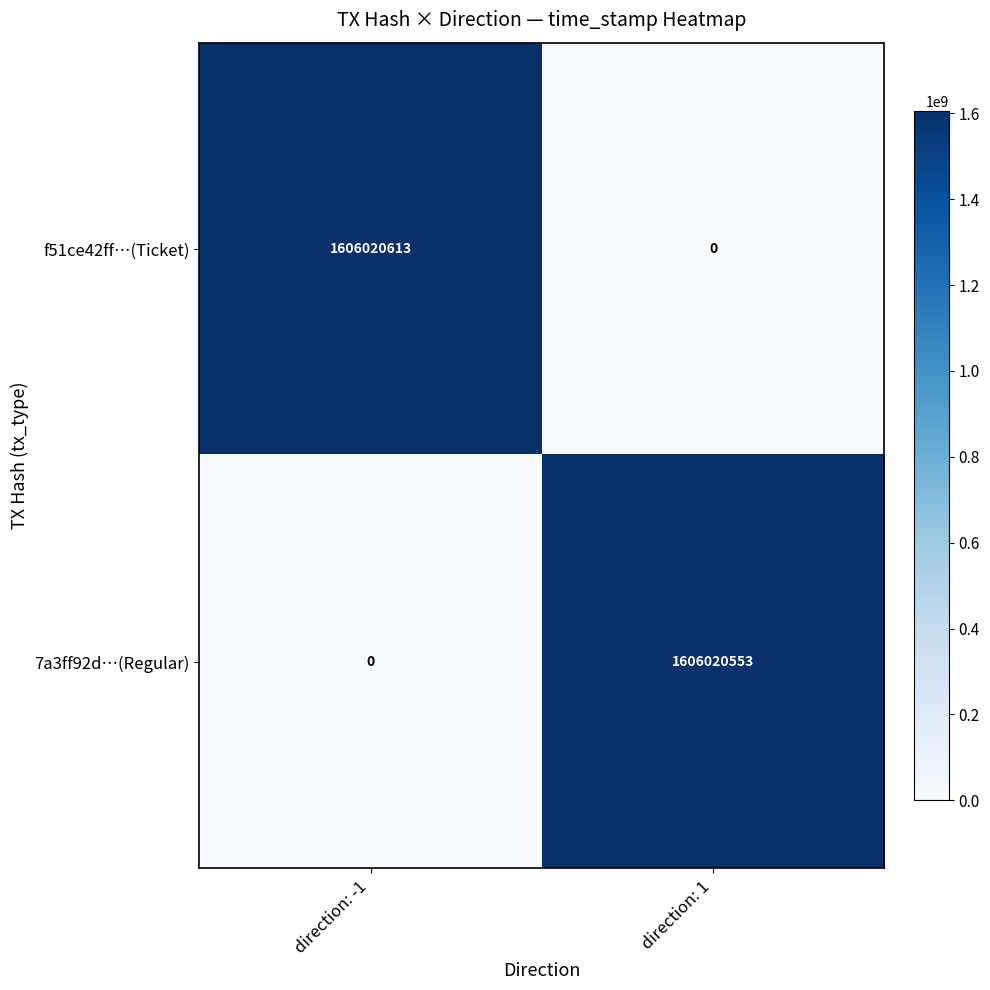

Reading right to left, list all the values displayed in this chart.

f51ce42ff…(Ticket): 0	1606020613
7a3ff92d…(Regular): 1606020553	0